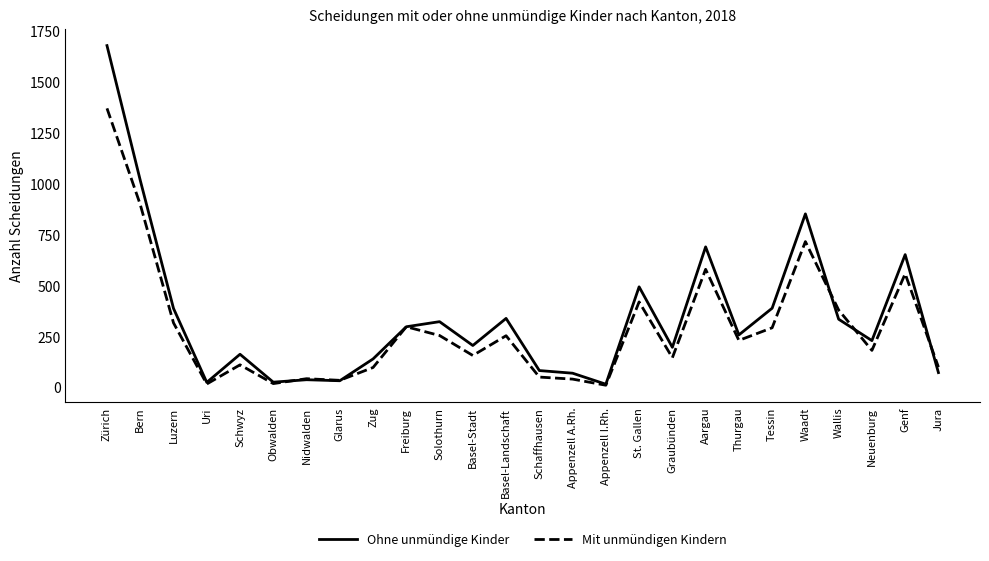

Which label corresponds to the largest value in the chart?

Zürich